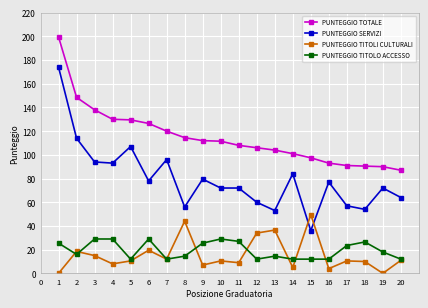

True or false: PUNTEGGIO TOTALE and PUNTEGGIO SERVIZI intersect in this chart.

False